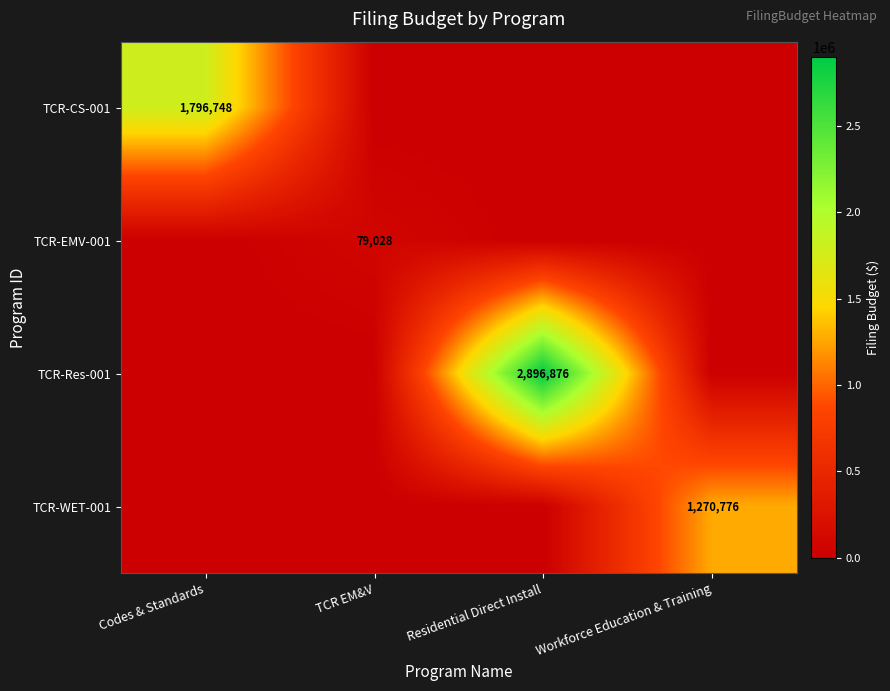

How many data points does each series have?

4